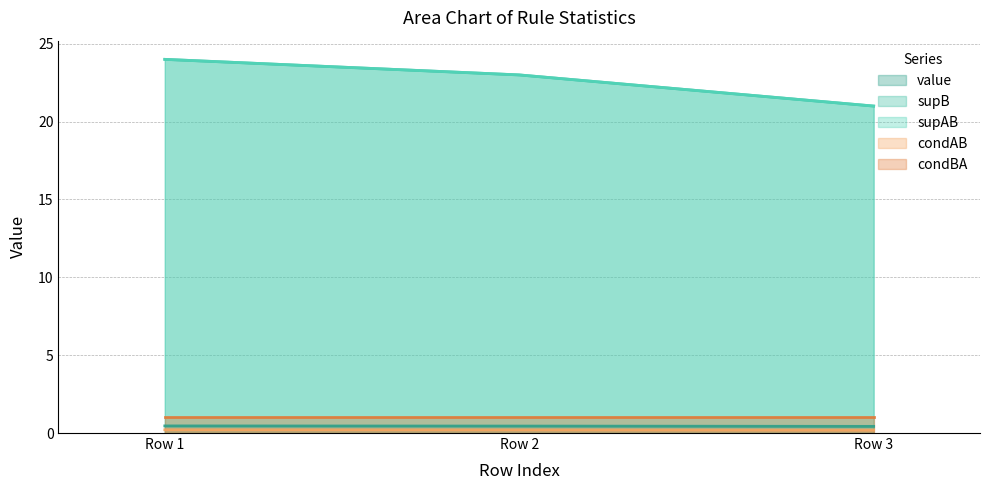

What is the sum of all value values?

1.3